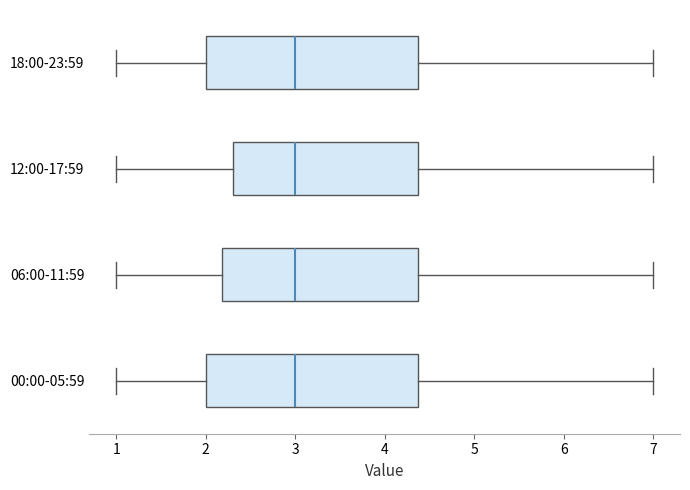

Reading bottom to top, transcribe this box plot: for each box, give where its median line is, the range the box spans, and where its two whiskers end, as read against the x-axis. The values are not printed on the chart, so give them approximately, as read against the axis.

00:00-05:59: median 3.0, box 2.0 to 4.4, whiskers 1.0 to 7.0
06:00-11:59: median 3.0, box 2.2 to 4.4, whiskers 1.0 to 7.0
12:00-17:59: median 3.0, box 2.3 to 4.4, whiskers 1.0 to 7.0
18:00-23:59: median 3.0, box 2.0 to 4.4, whiskers 1.0 to 7.0